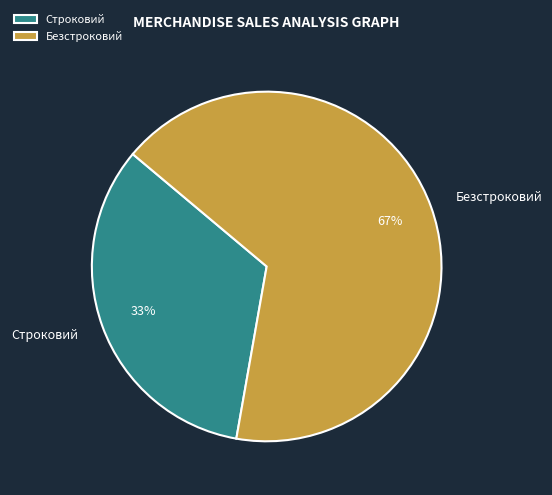

How many slices are in this pie chart?

2